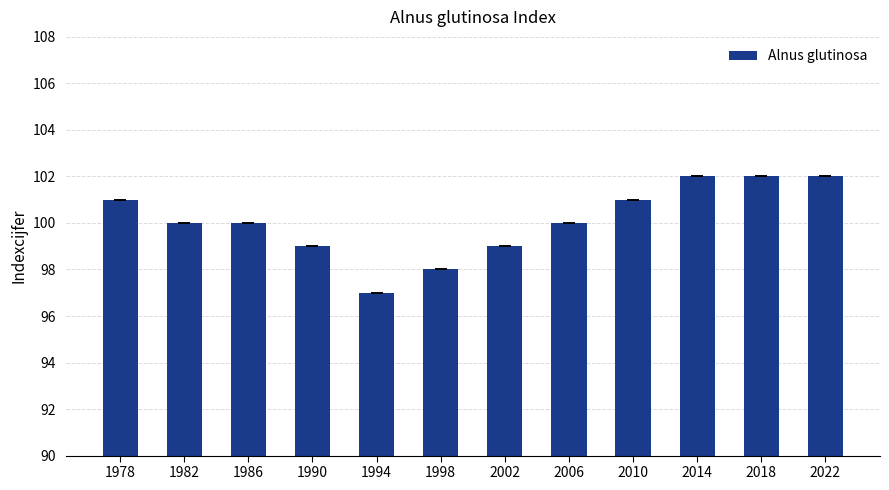

What is the difference between the second highest and minimum values?

5